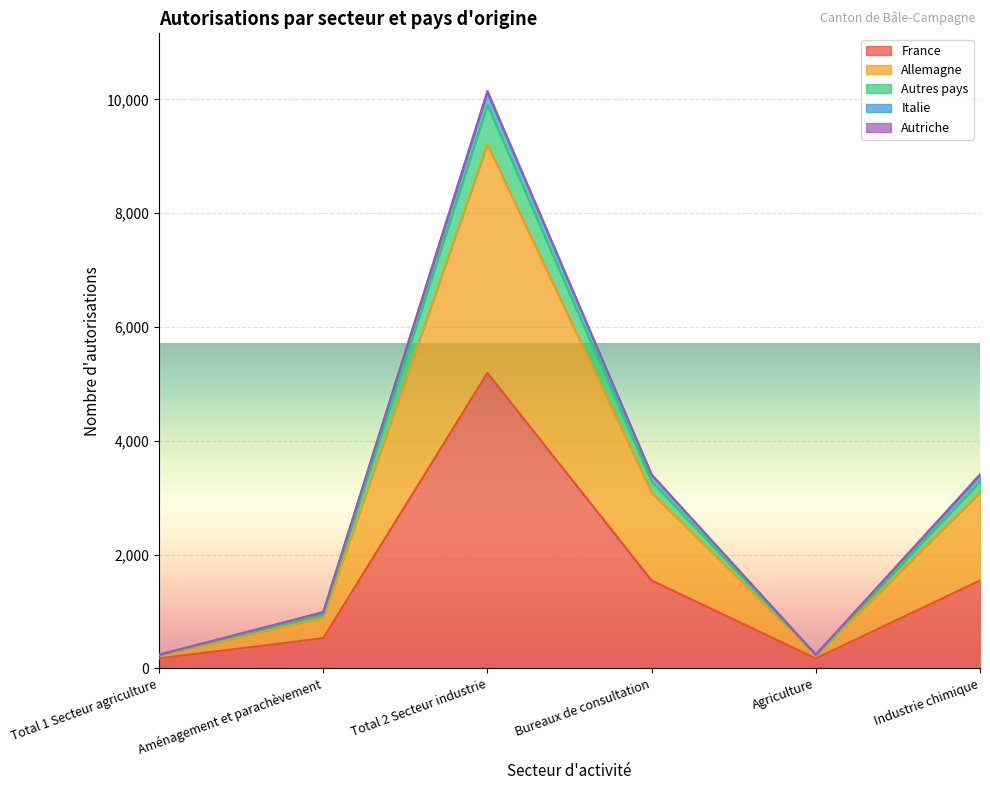

What is the total value across all series at Total 1 Secteur agriculture?

239